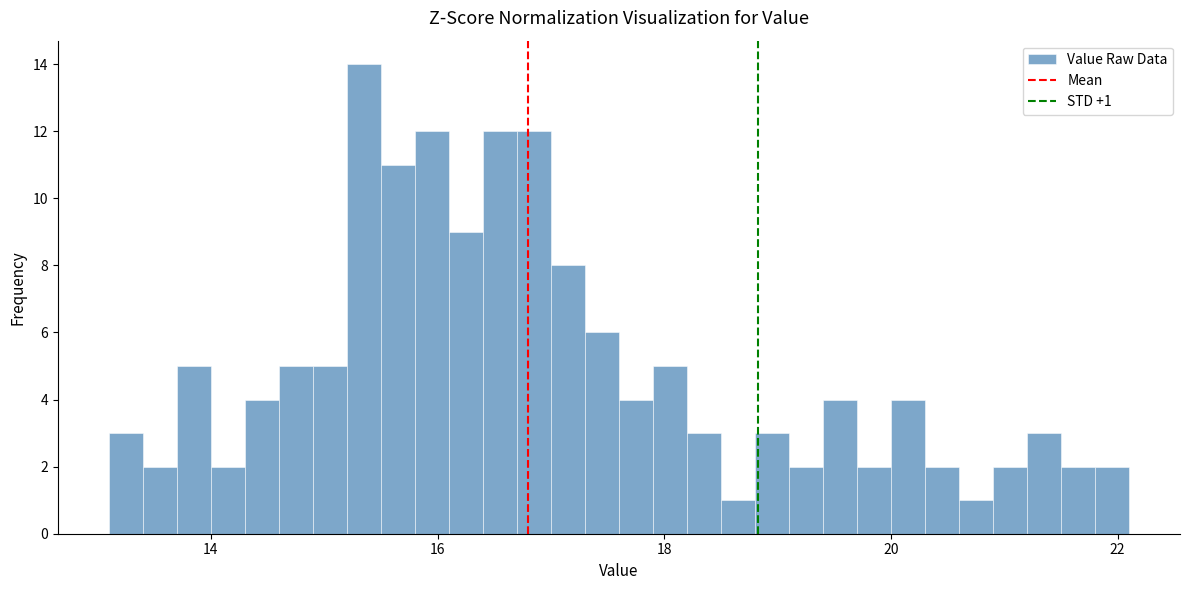

Around what value on the x-axis is the tallest bar? Give the approximate position of its centre, as read against the axis.

15.4